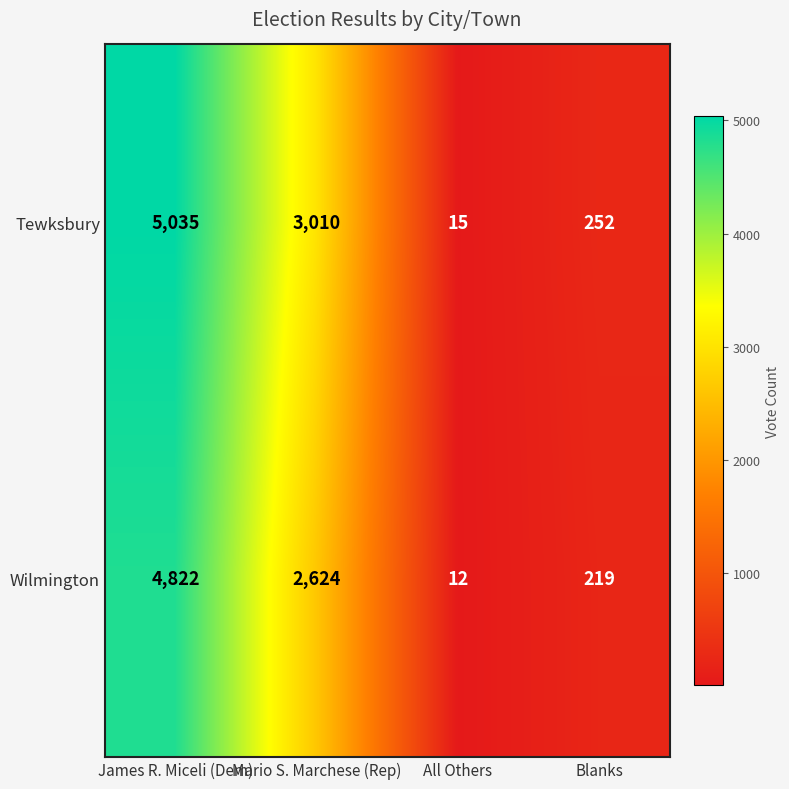

List the series in order of their peak value, lowest first.

Wilmington, Tewksbury